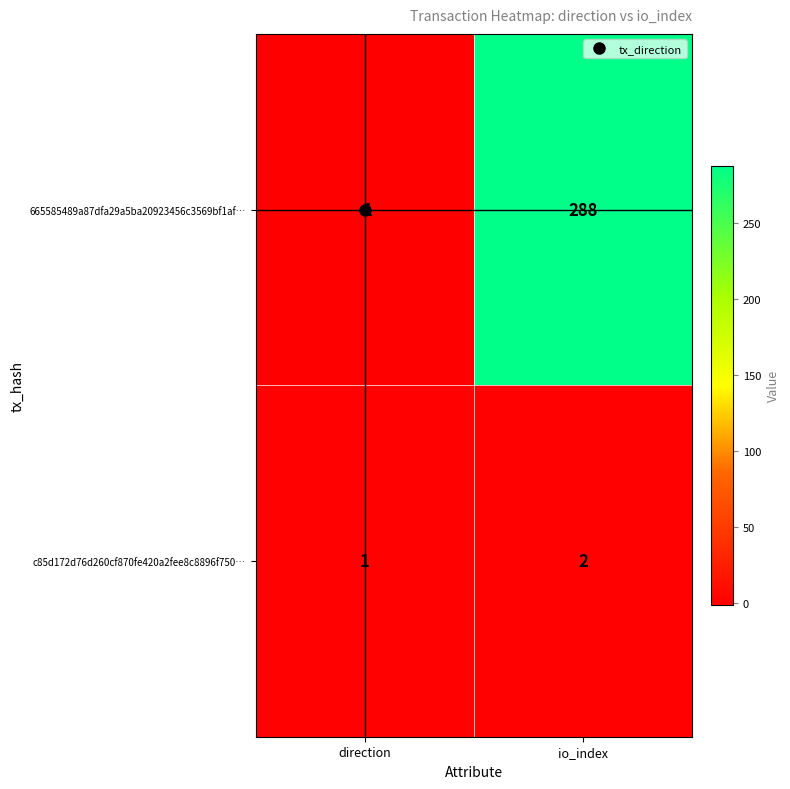

What is the greatest value displayed?

288